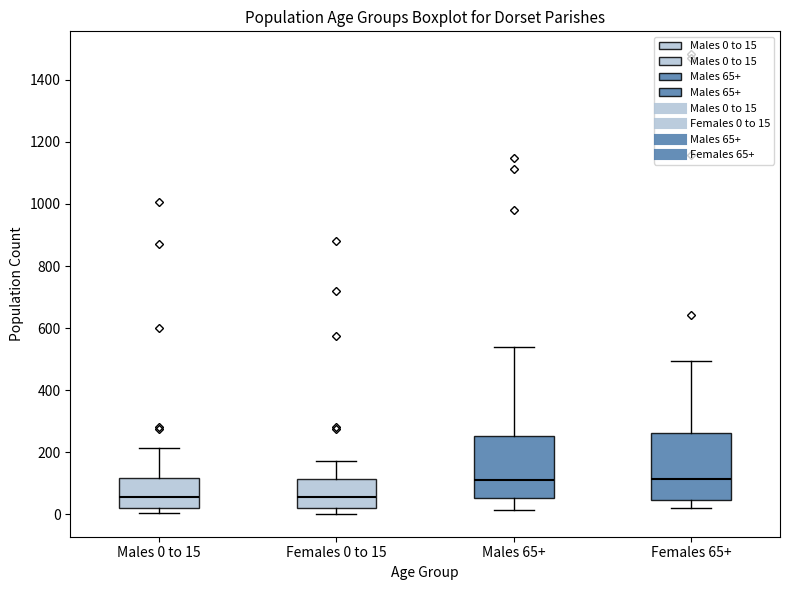

Where does the median line of the box for Females 0 to 15 sit on the y-axis? The values are not printed on the chart, so give them approximately, as read against the axis.

60